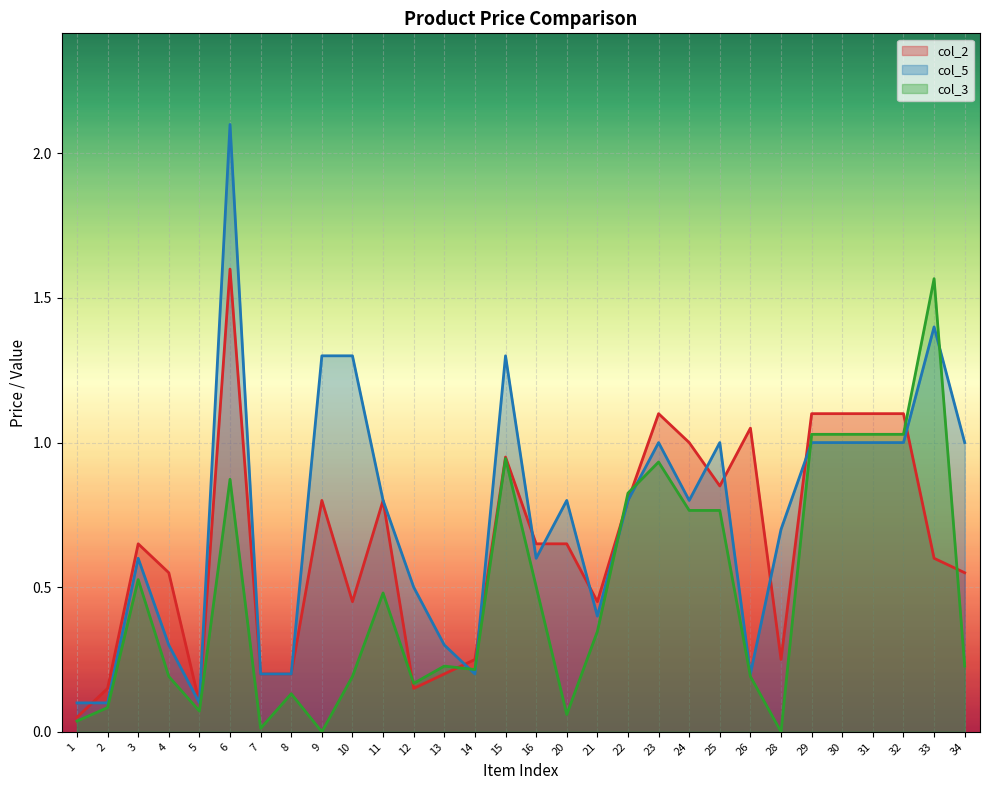

Which series changed the most between 5 and 26?

col_2